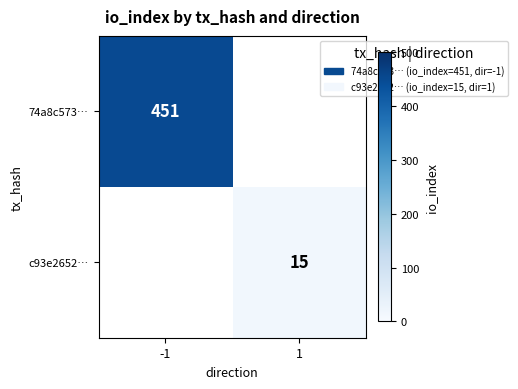

The c93e2652… series shows 15 at 1. True or false?

True